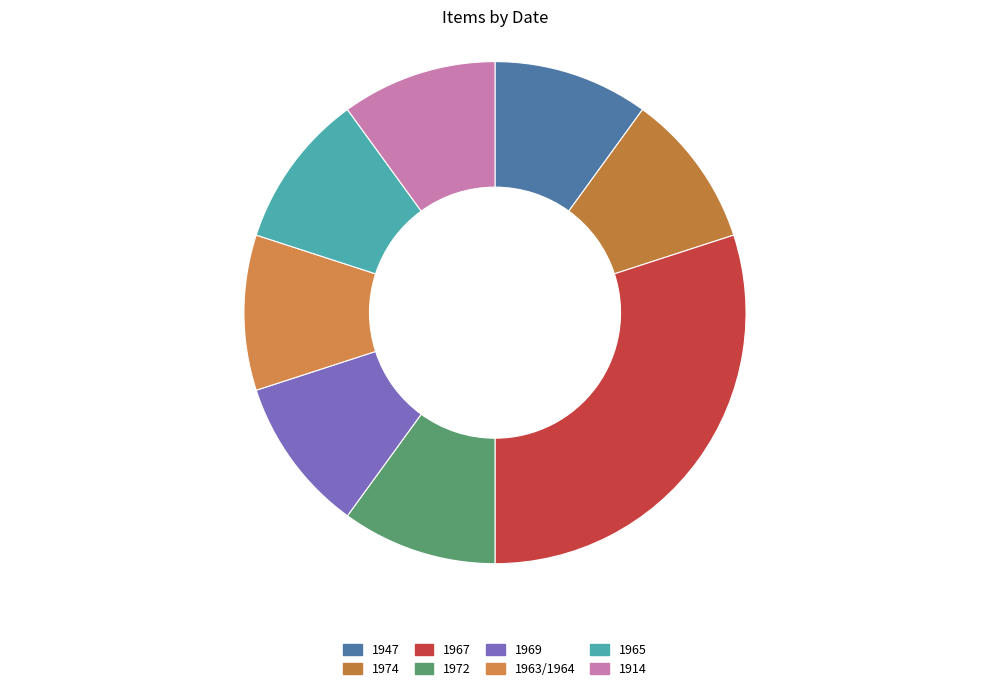

How many segments does this pie chart have?

8